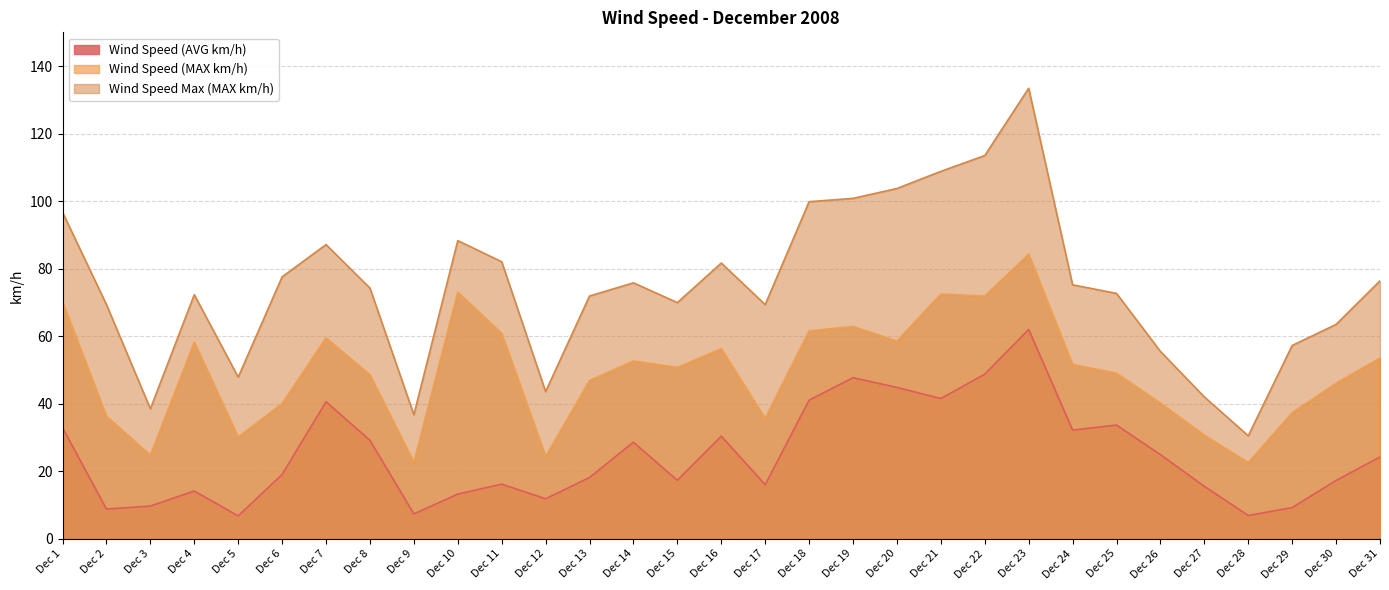

Count the number of data series in this chart.

3